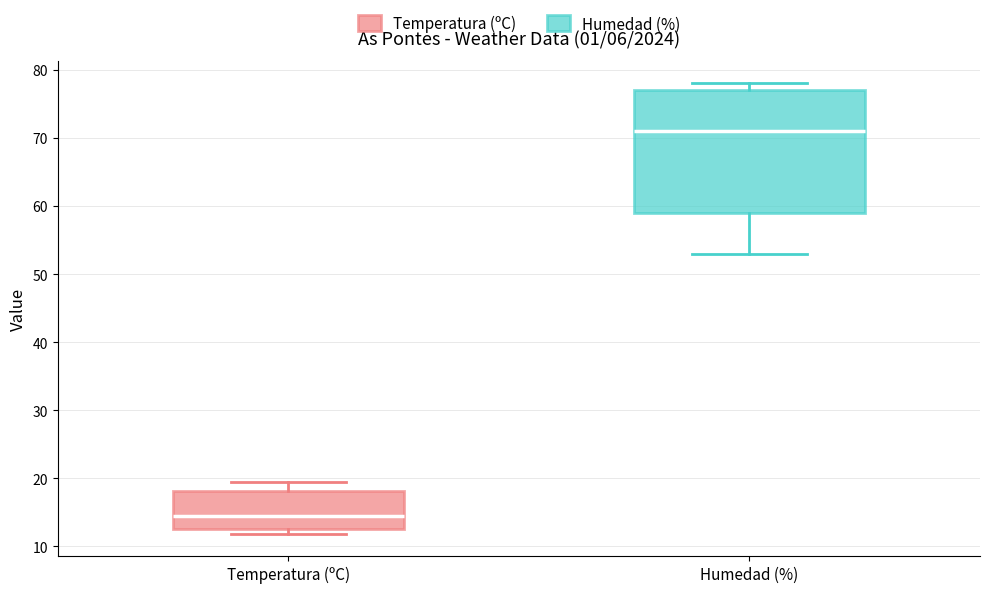

Where does the median line of the box for Humedad (%) sit on the y-axis? The values are not printed on the chart, so give them approximately, as read against the axis.

71